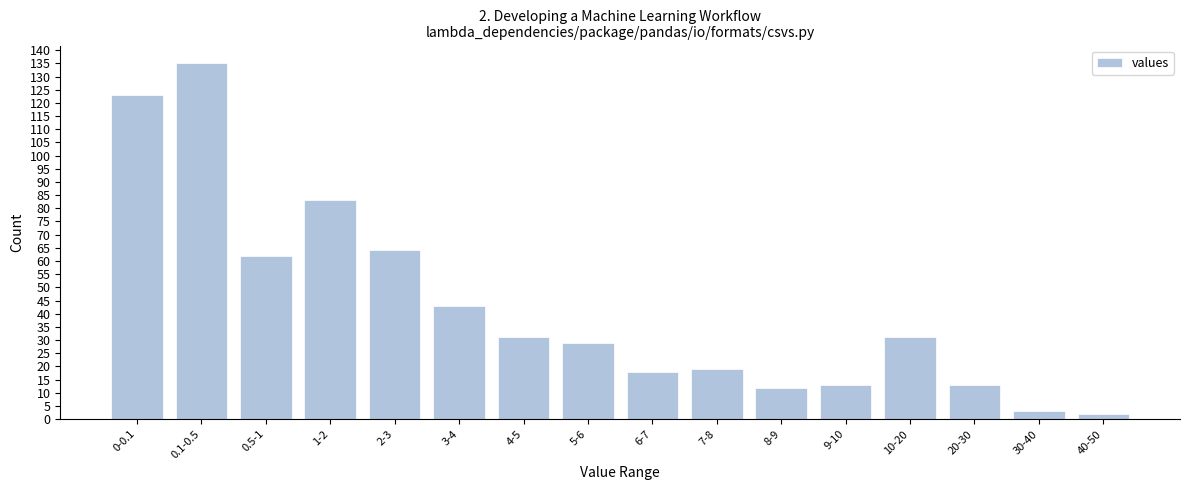

Reading right to left, list all the values displayed in this chart.

2	3	13	31	13	12	19	18	29	31	43	64	83	62	135	123